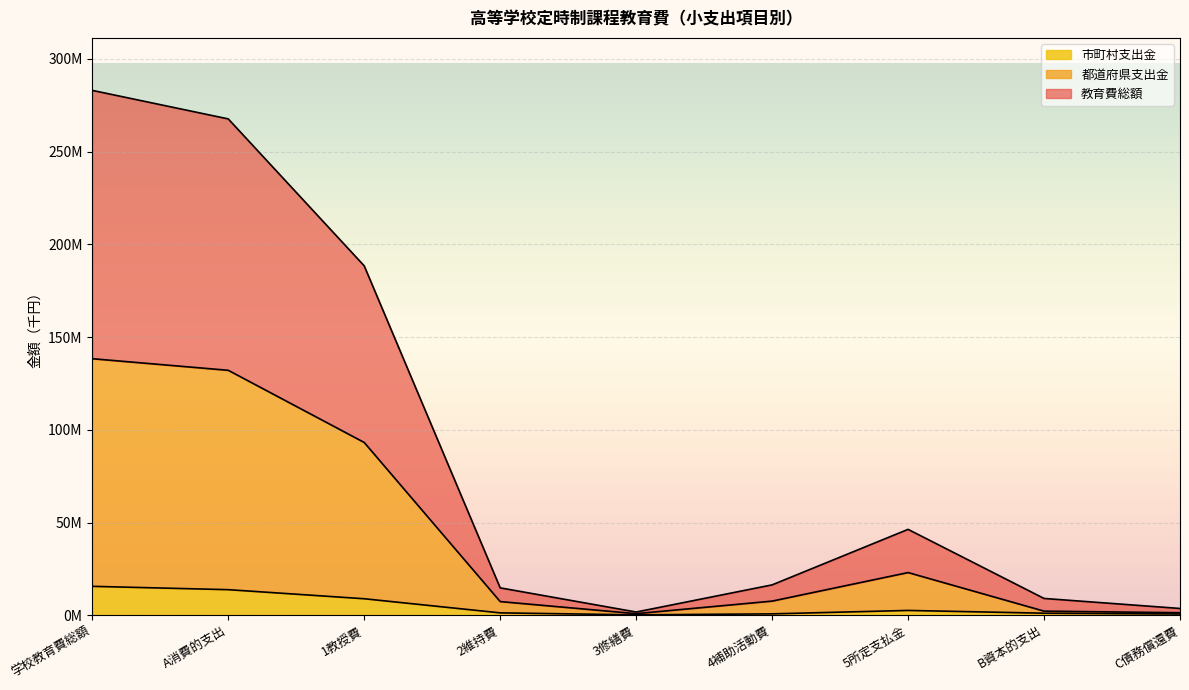

What position from the right is 5所定支払金?

3